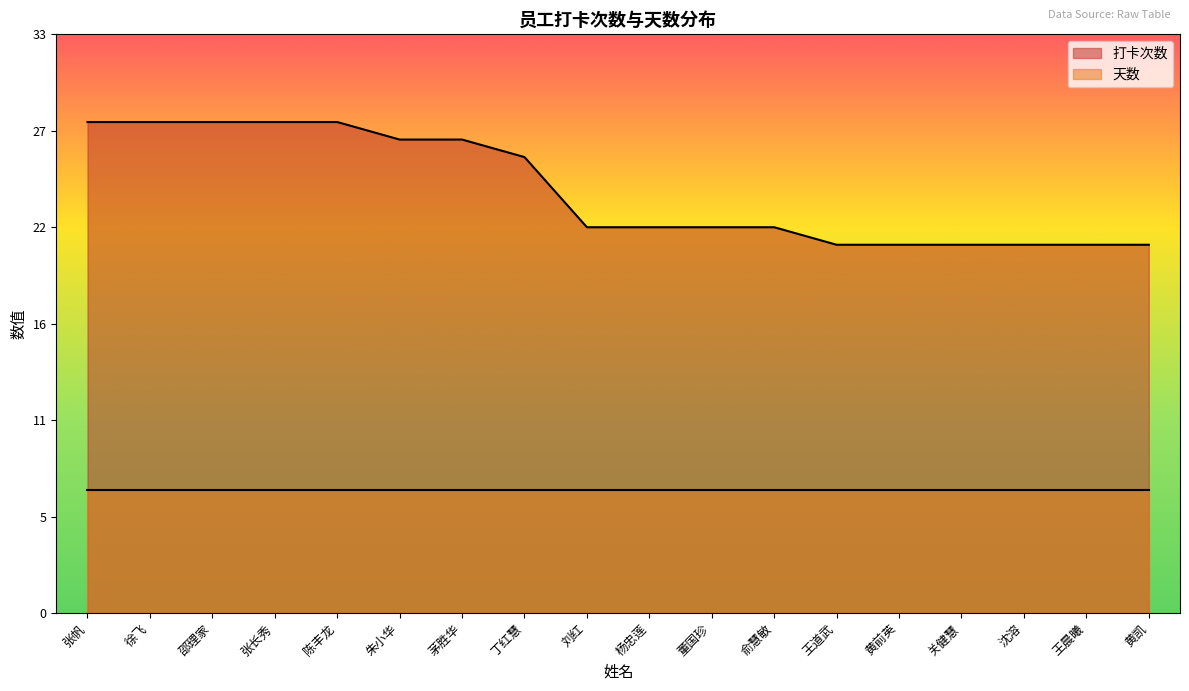

What is the greatest value displayed?

28